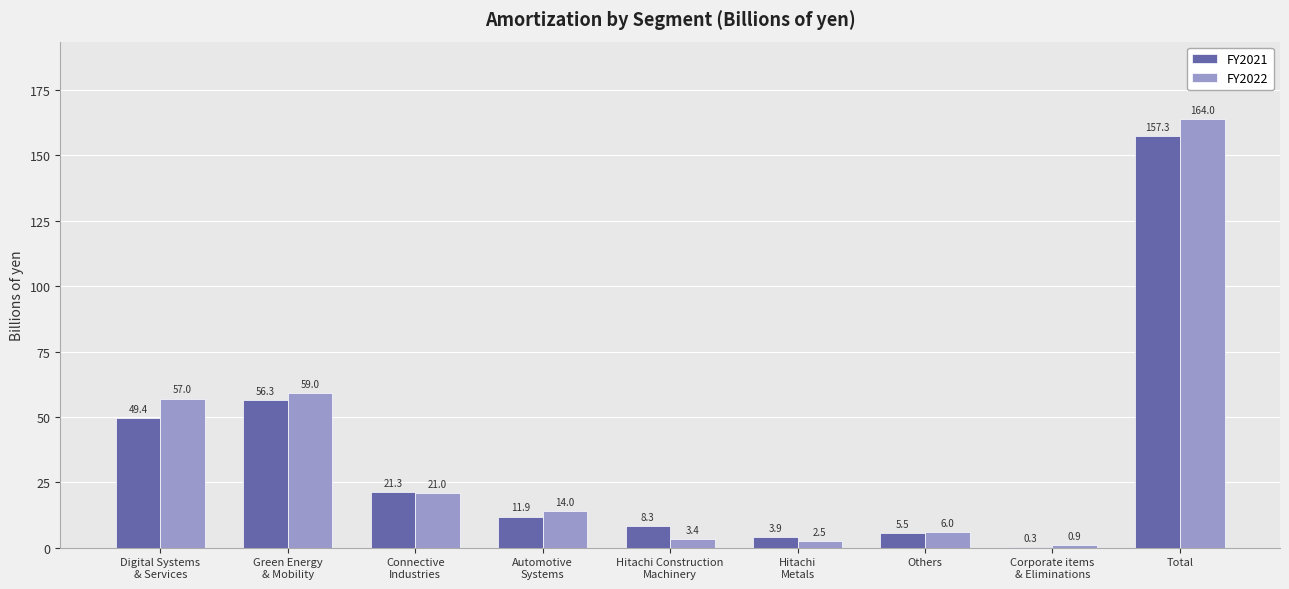

Which series has the largest range (max minus min)?

FY2022